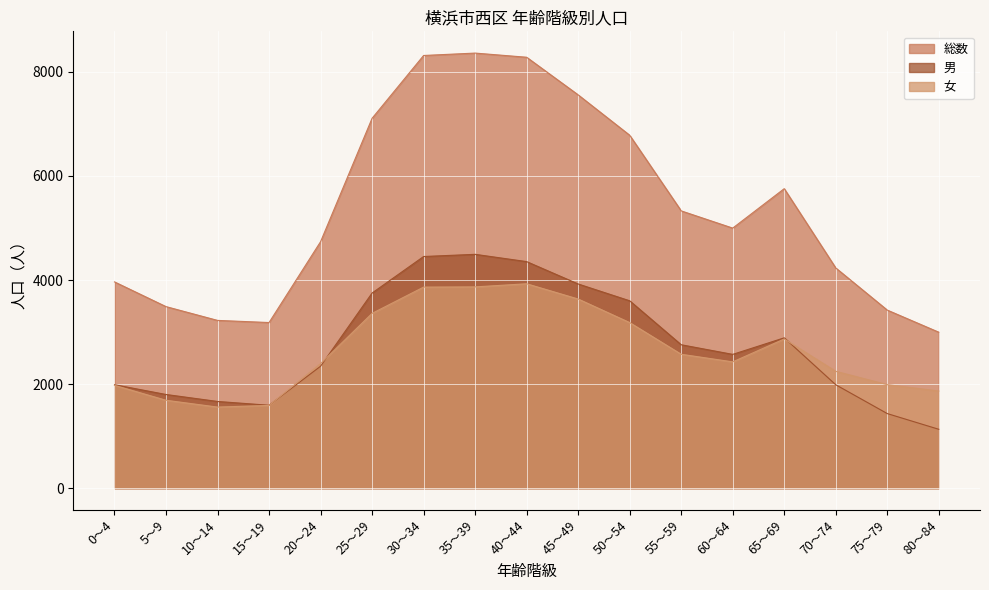

Rank the categories by 男 value from lowest to highest.

80～84, 75～79, 15～19, 10～14, 5～9, 70～74, 0～4, 20～24, 60～64, 55～59, 65～69, 50～54, 25～29, 45～49, 40～44, 30～34, 35～39